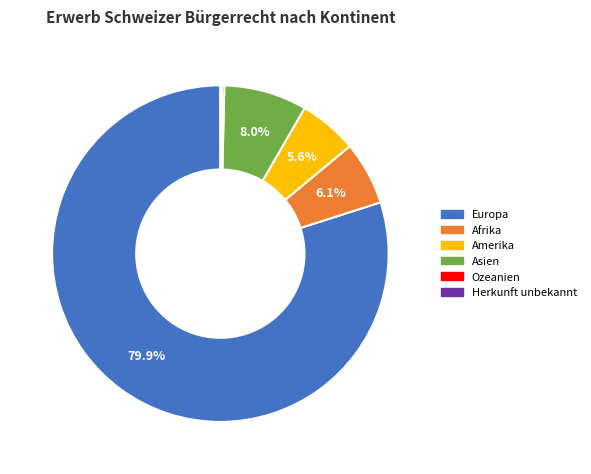

To the nearest percent, what is the difference between the largest and smallest slice percentages?

80%